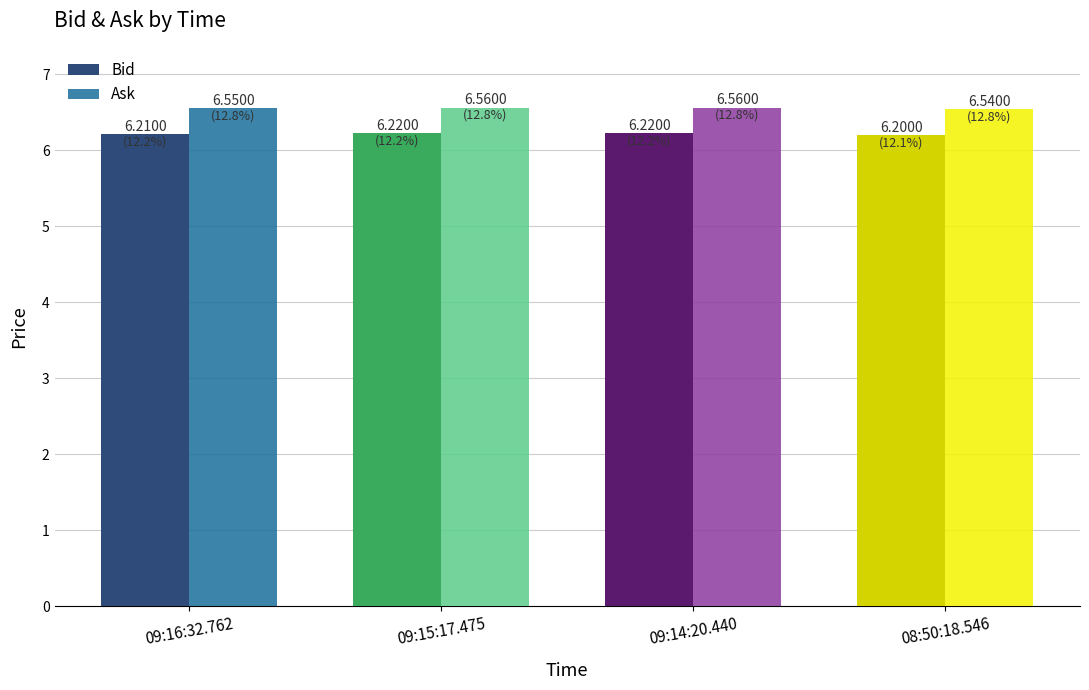

What are all the series names shown in the legend?

Bid, Ask